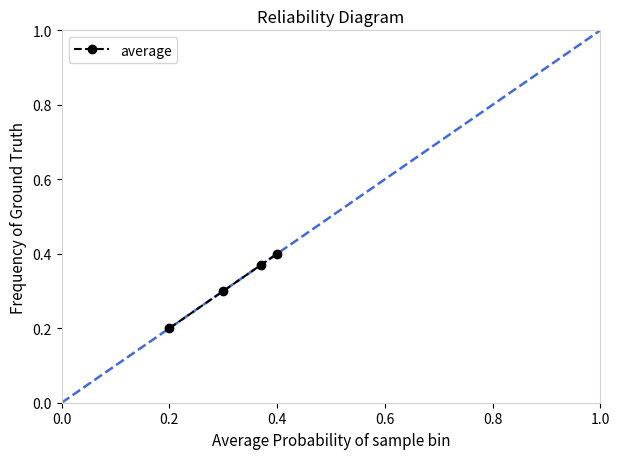

True or false: there are more than 2 points higher than both neighbors.

False